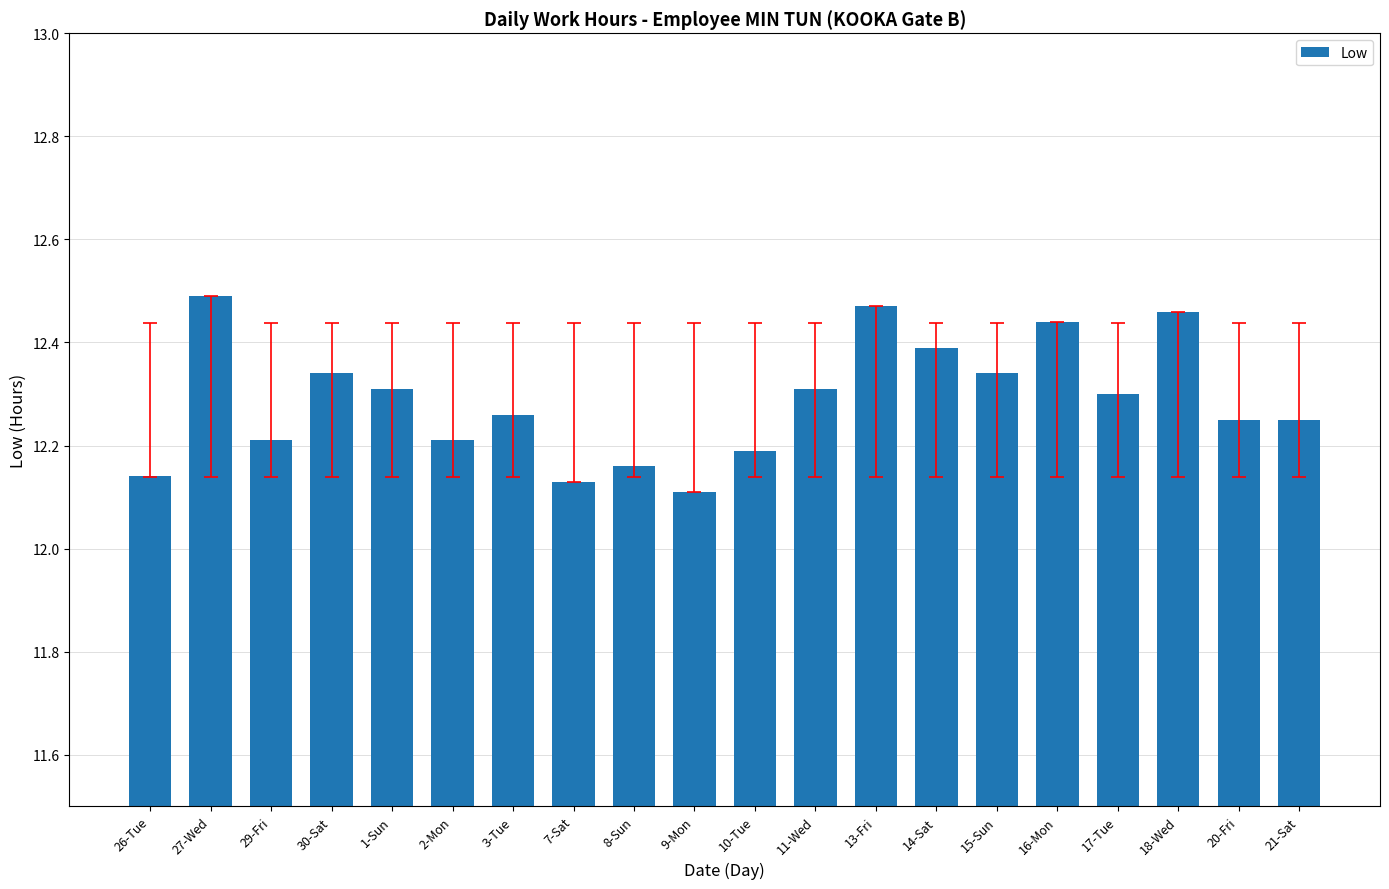

What position from the right is 17-Tue?

4